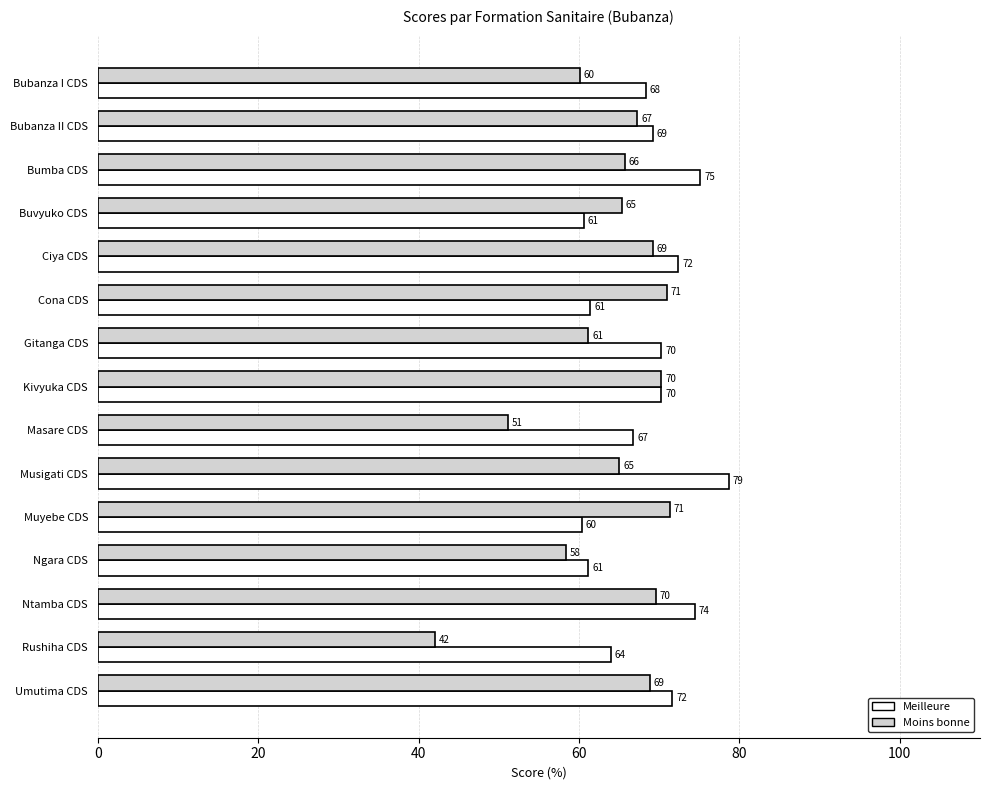

True or false: Moins bonne has a value of 65.3 at Buvyuko CDS.

True